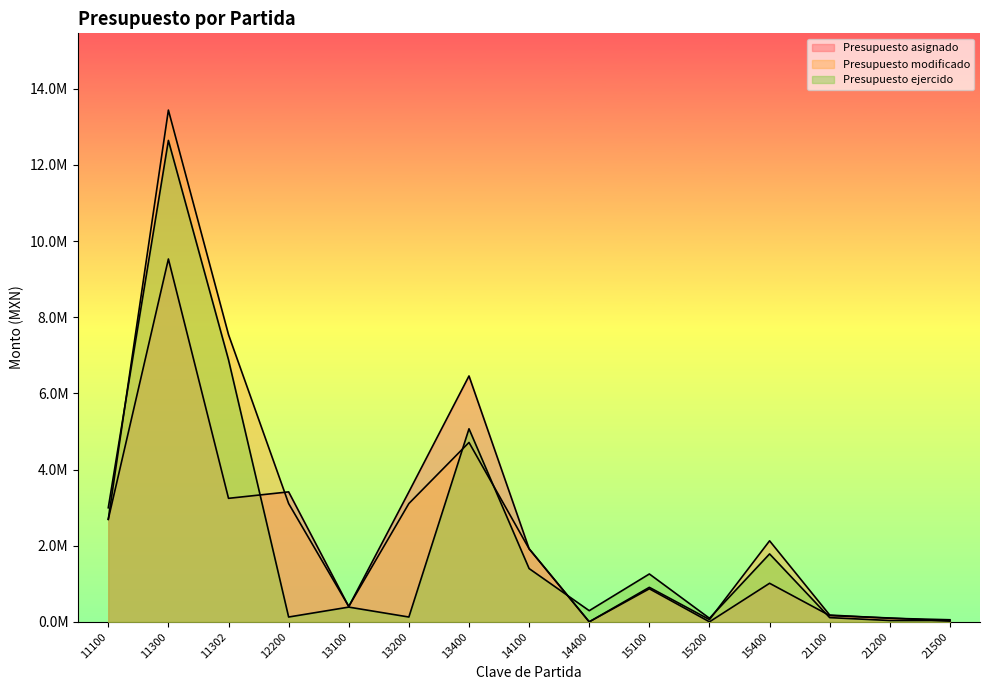

What is the difference between the maximum and minimum values in the Presupuesto ejercido series?

12607723.8